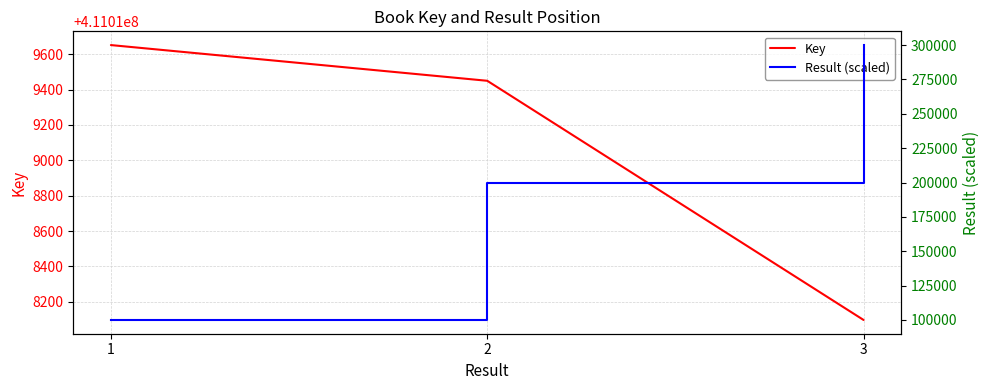

Rank the categories by Result (scaled) value from highest to lowest.

3, 2, 1